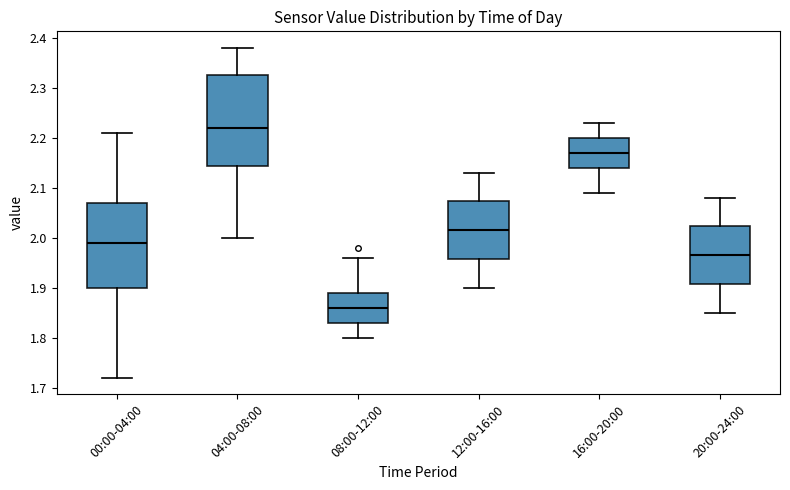

Where is the upper edge of the box for 20:00-24:00 on the y-axis? The values are not printed on the chart, so give them approximately, as read against the axis.

2.02